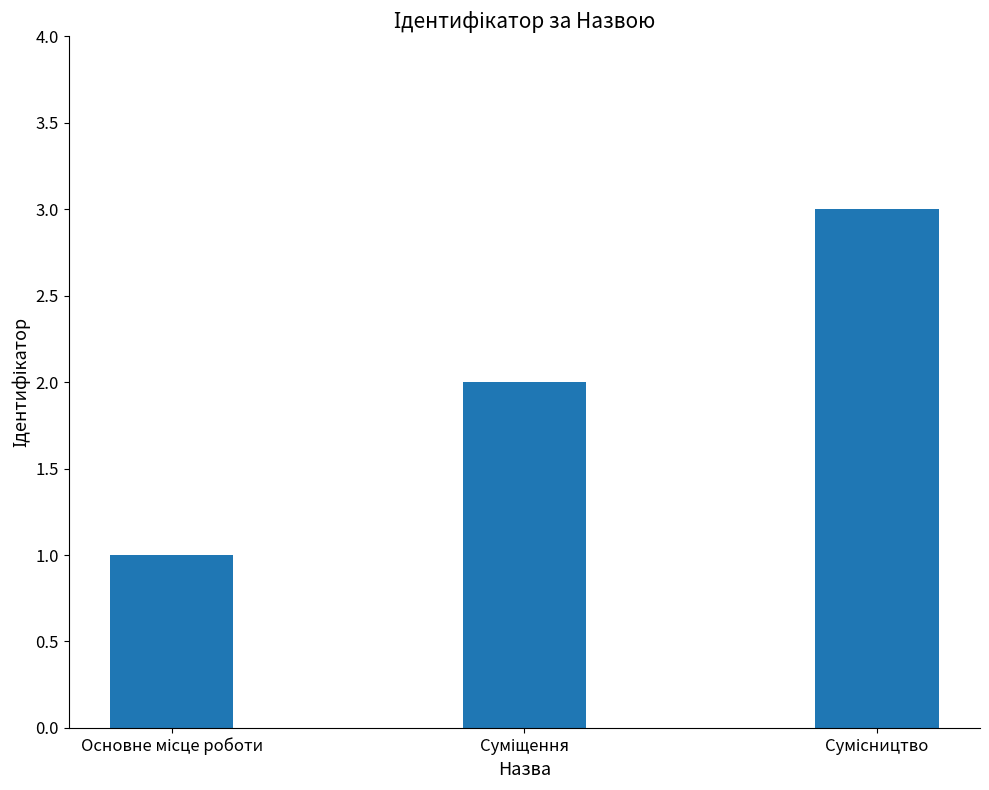

What is the sum of all values?

6